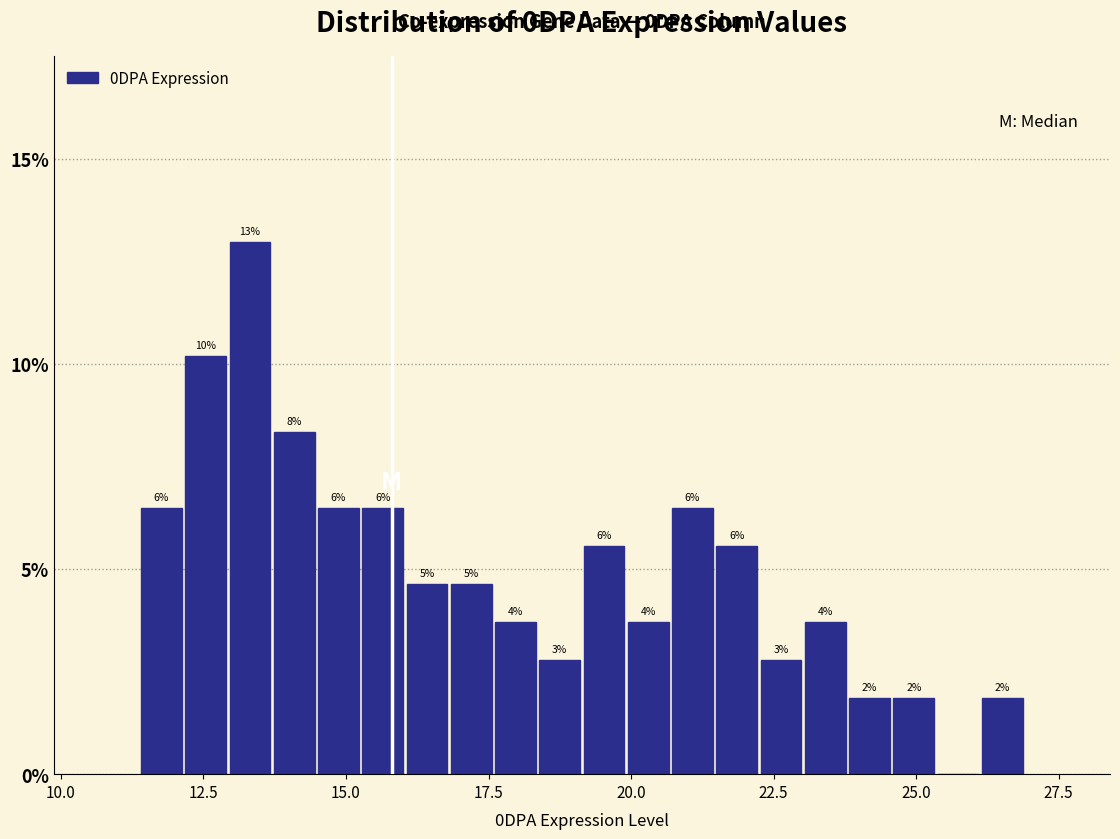

Read against the x-axis, roughly where is the centre of the tallest bar?

13.5